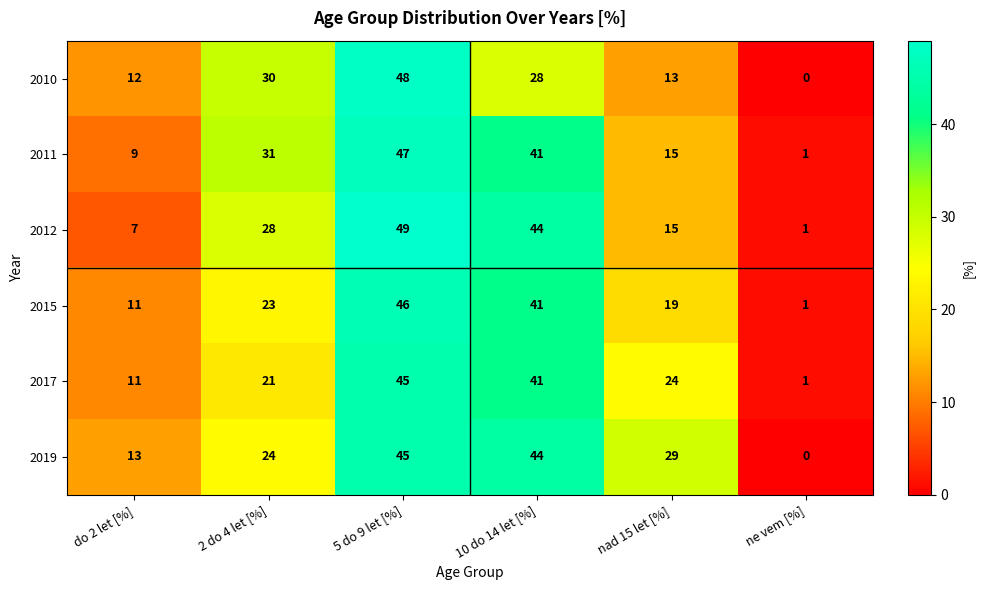

Between do 2 let [%] and 10 do 14 let [%], which series saw the biggest shift?

2012